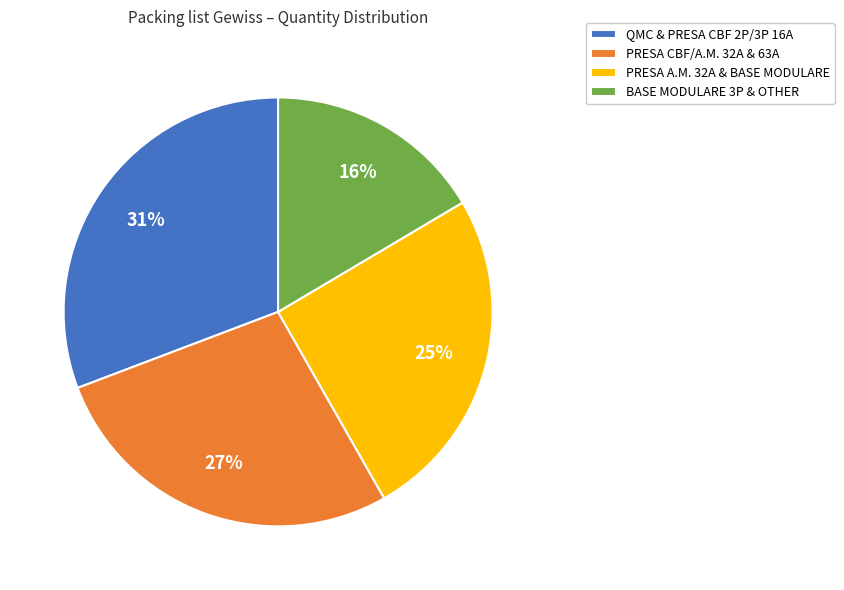

Combined, do QMC & PRESA CBF 2P/3P 16A and PRESA A.M. 32A & BASE MODULARE account for over 50%?

Yes